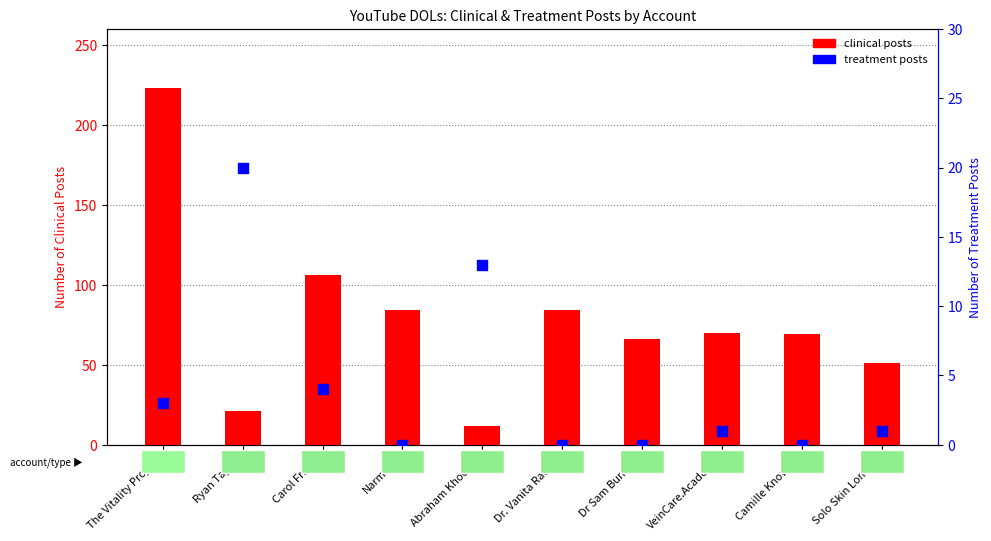

Is the value of treatment posts at Dr Sam Bunting greater than the value of clinical posts at Dr Sam Bunting?

No